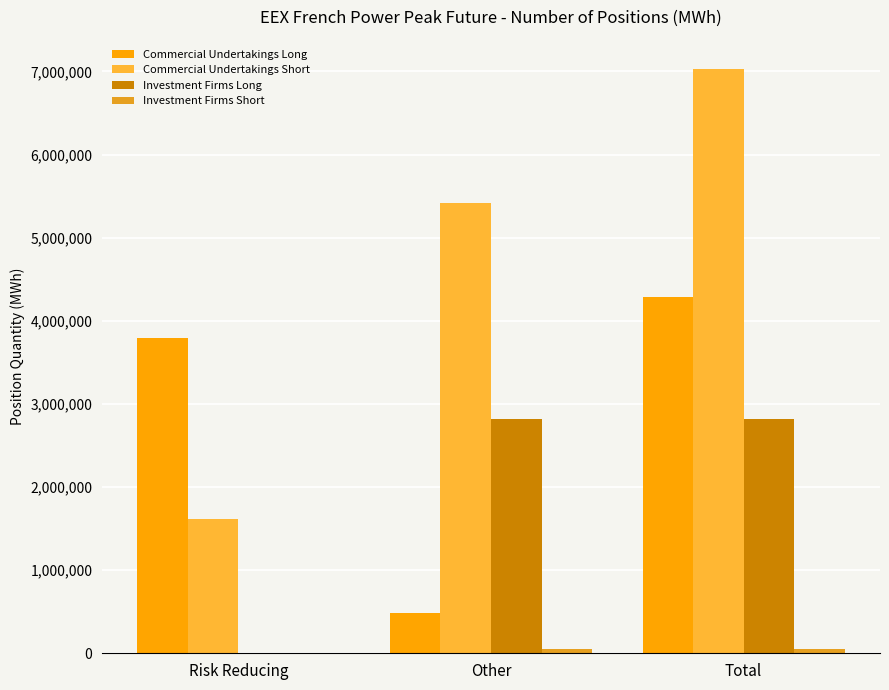

The value of Commercial Undertakings Long at Risk Reducing is 1209081. True or false?

False